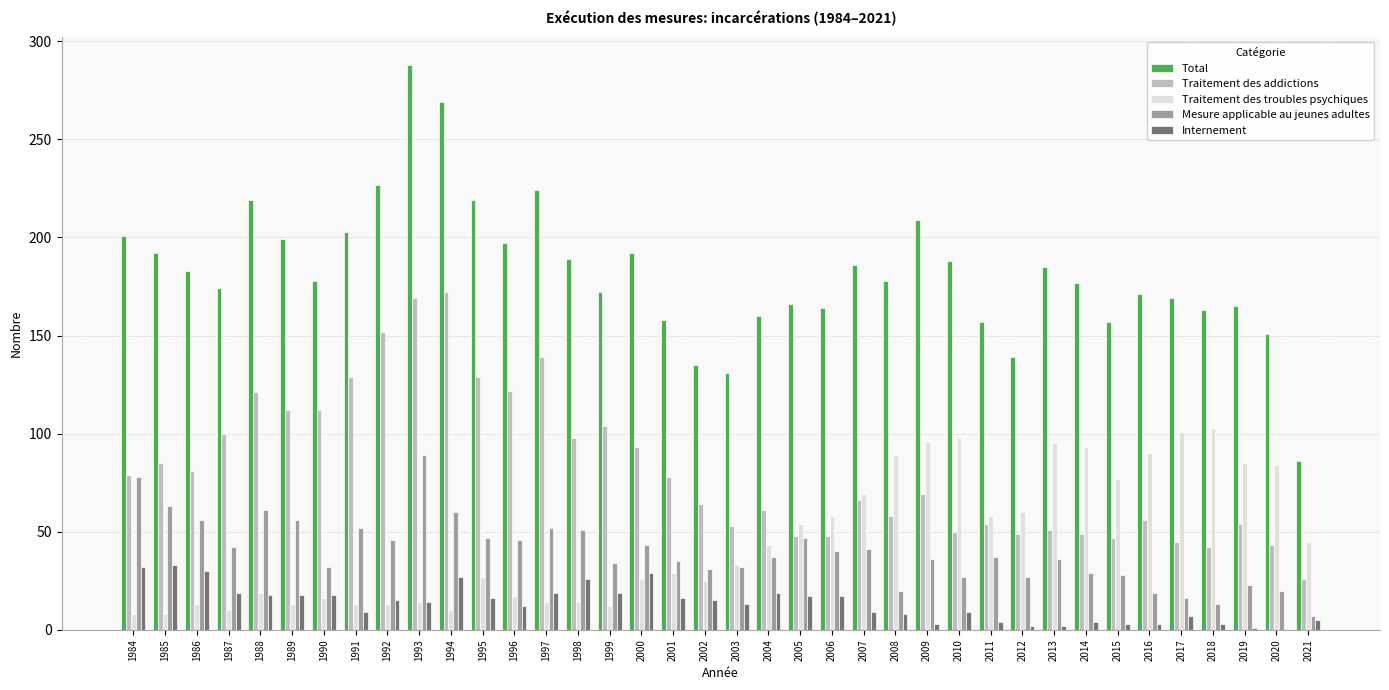

Which category has the highest value across all series?

1993